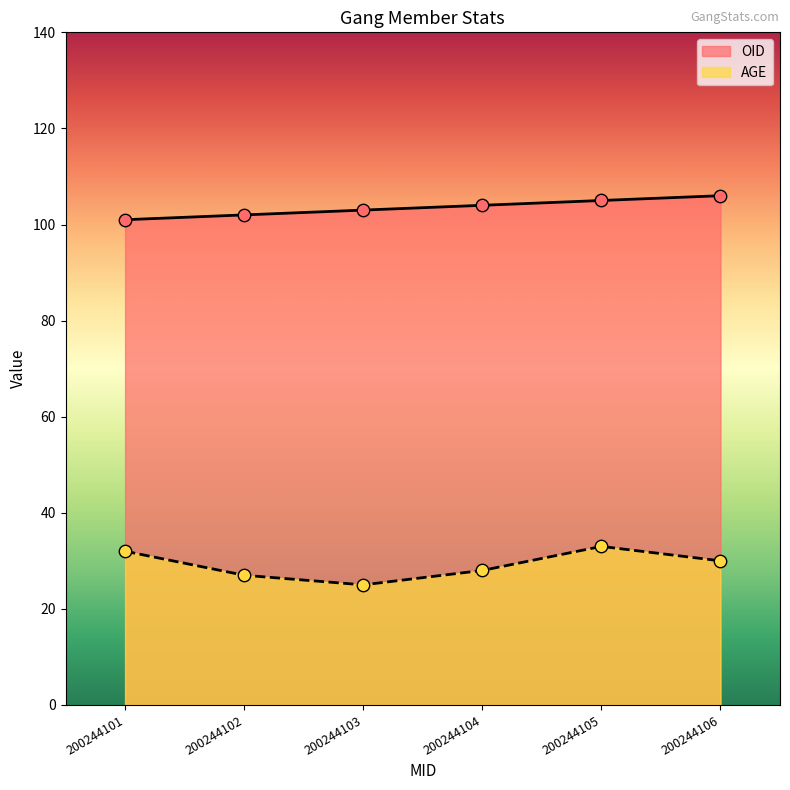

What are all the series names shown in the legend?

OID, AGE